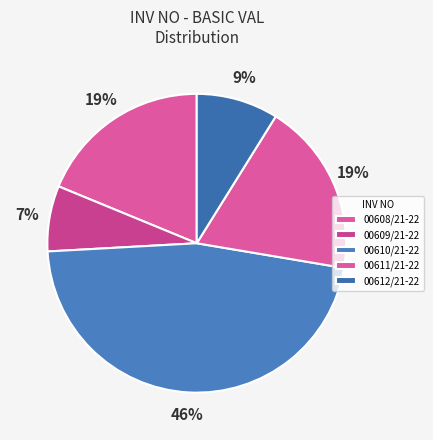

Combined, do 00609/21-22 and 00608/21-22 account for over 50%?

No